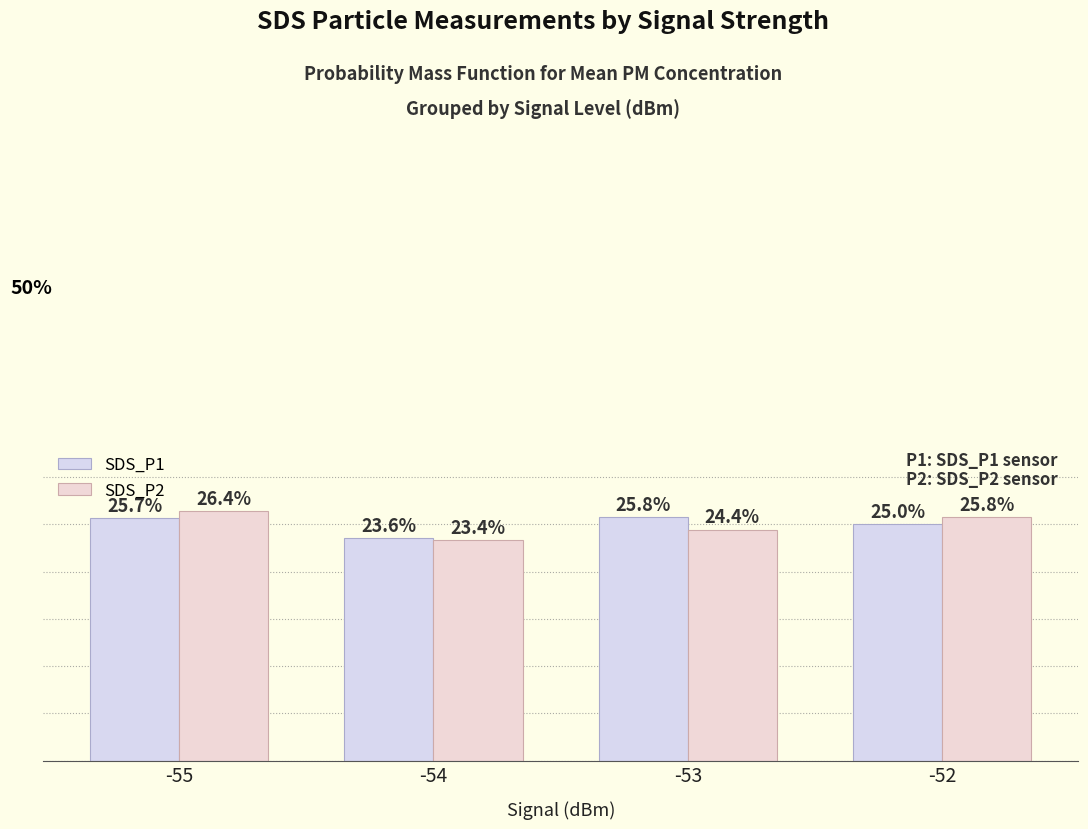

What are all the series names shown in the legend?

SDS_P1, SDS_P2